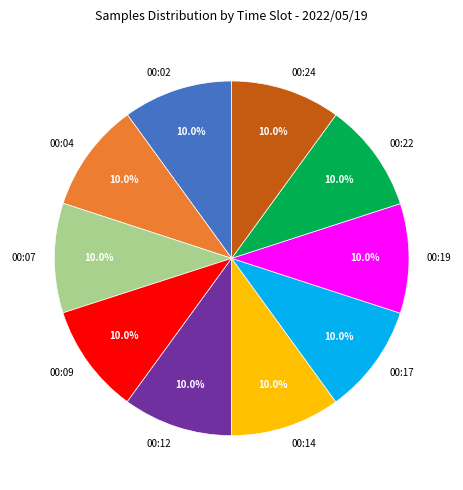

How much of the chart is everything except 00:07?

90.0%